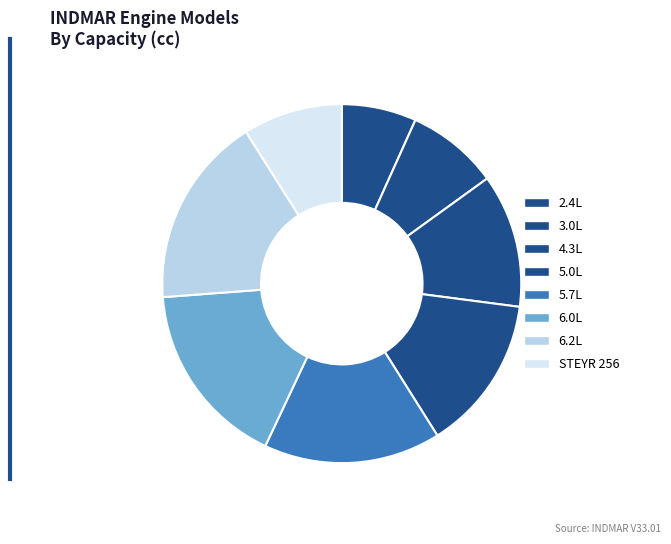

Does 6.2L represent more than half of the total?

No